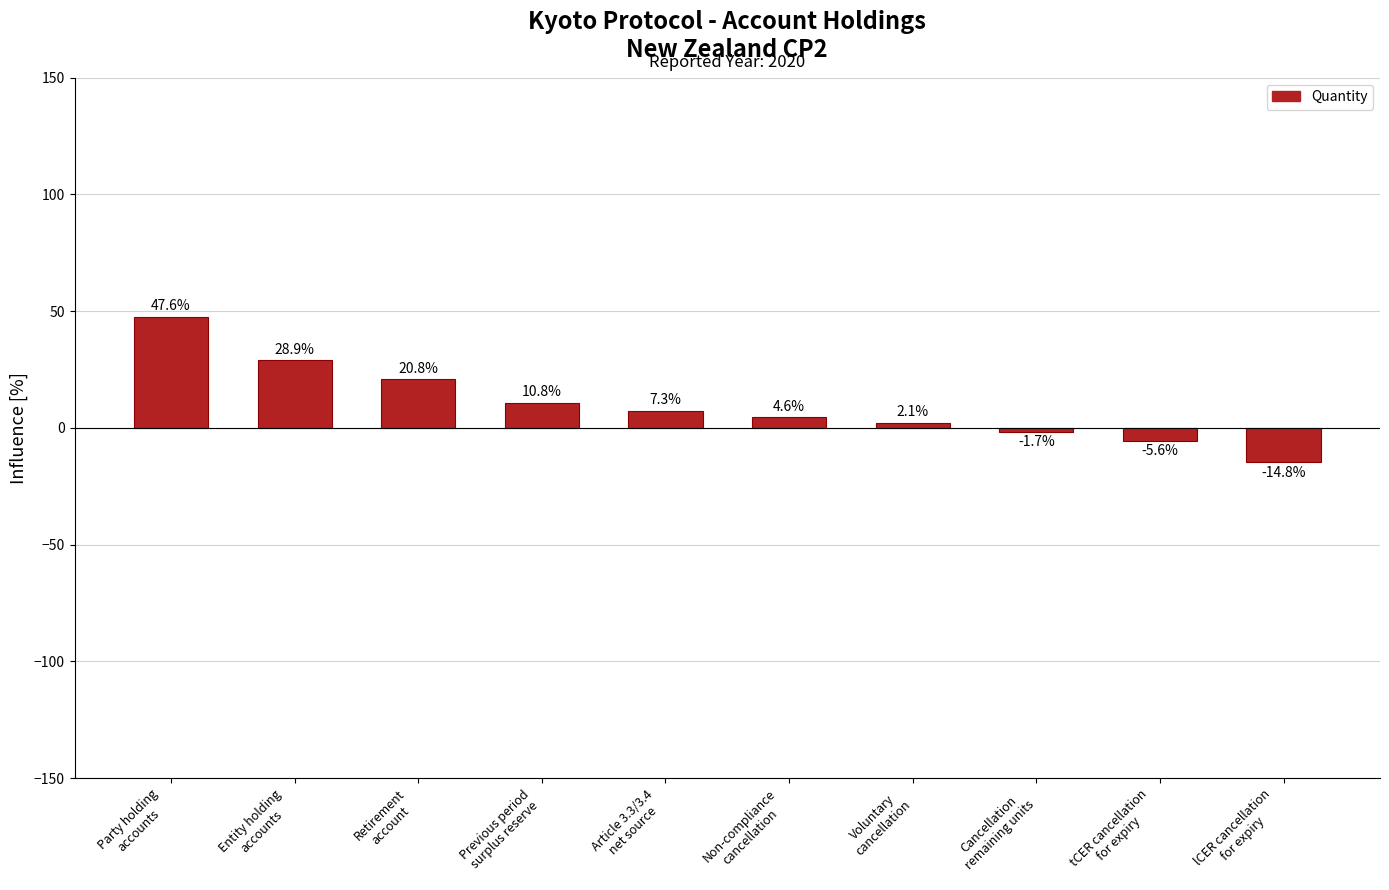

List the labels in order of value, largest first.

Party holding
accounts, Entity holding
accounts, Retirement
account, Previous period
surplus reserve, Article 3.3/3.4
net source, Non-compliance
cancellation, Voluntary
cancellation, Cancellation
remaining units, tCER cancellation
for expiry, lCER cancellation
for expiry